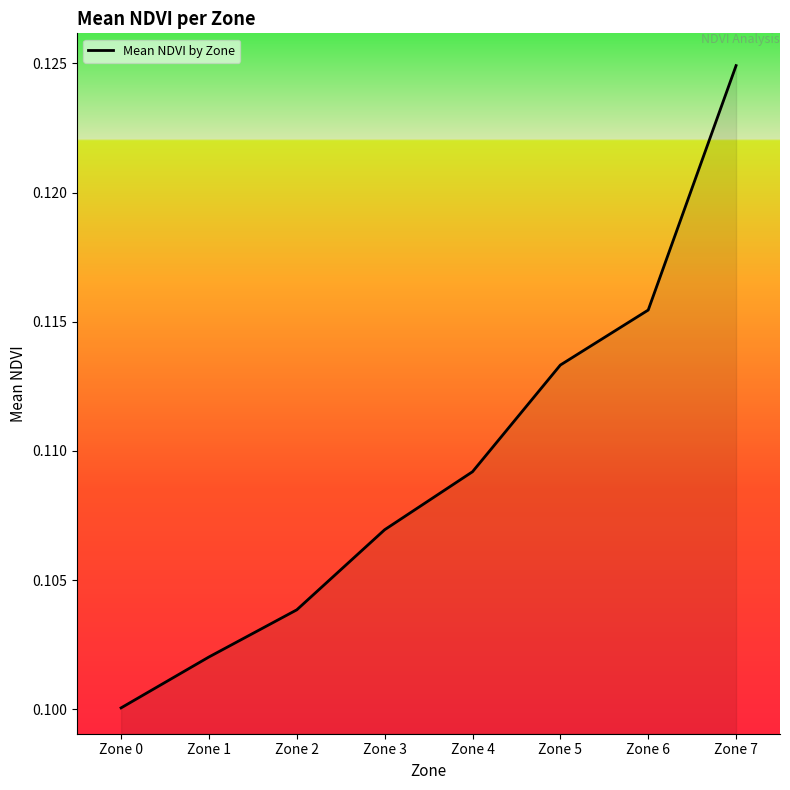

Count the values in the range 0 to 1.

8